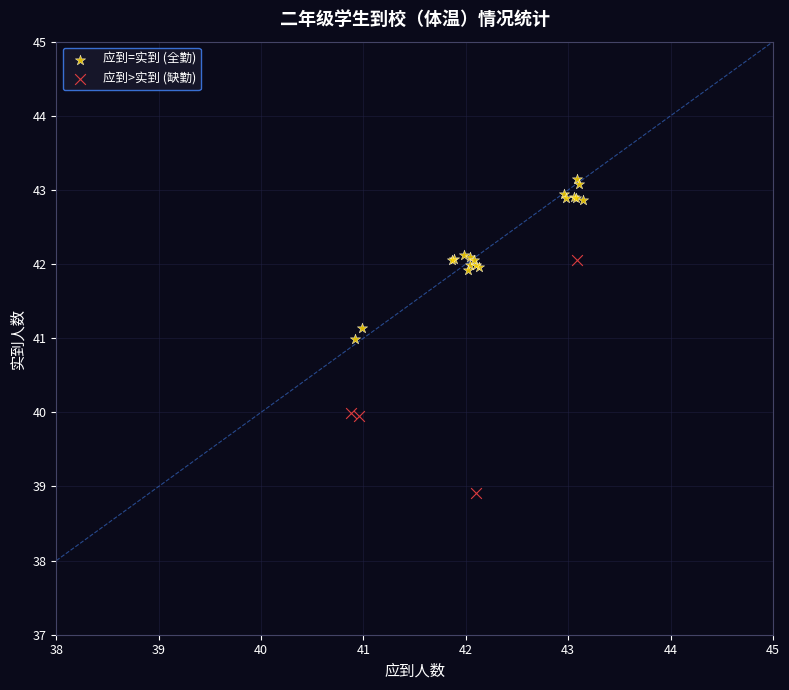

Which series contains the lowest Y value?

应到>实到 (缺勤)